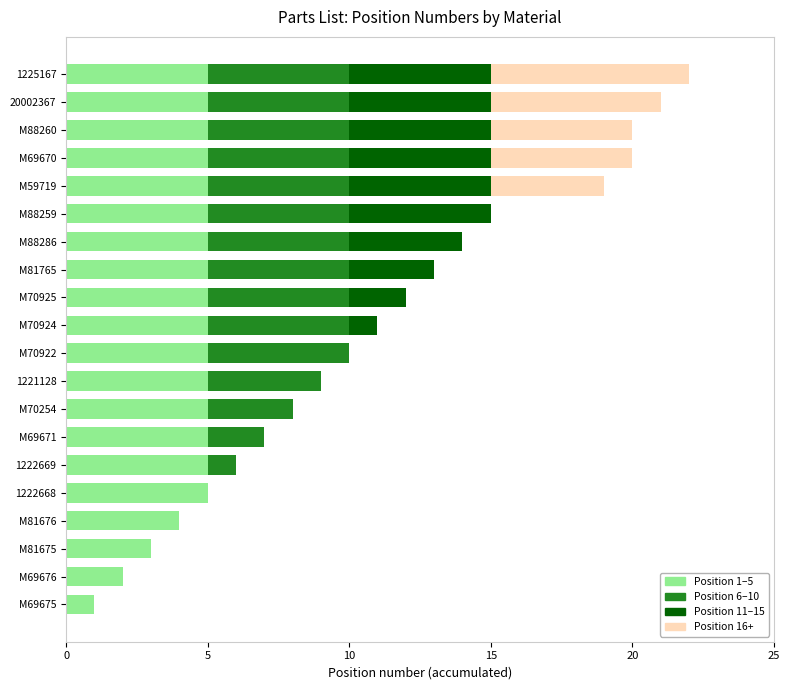

What is the total value across all series at M88286?

14